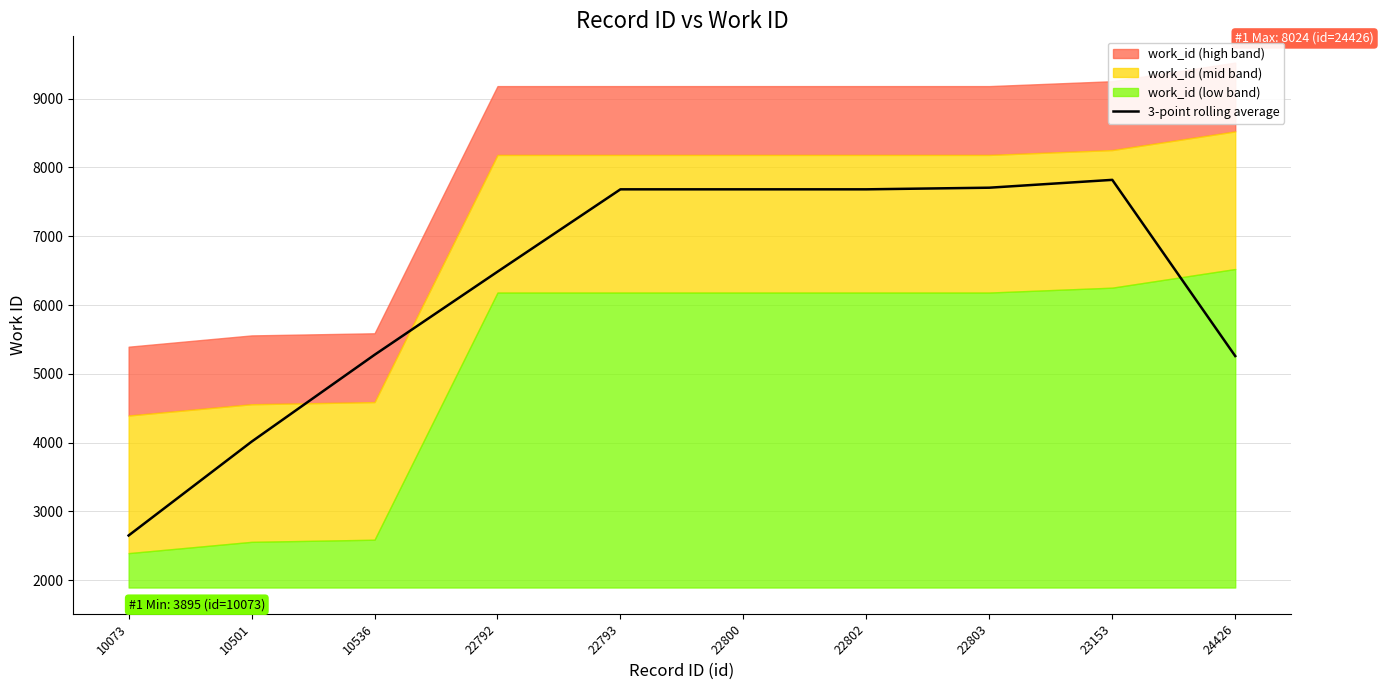

What is the minimum value shown in the chart?

2651.3